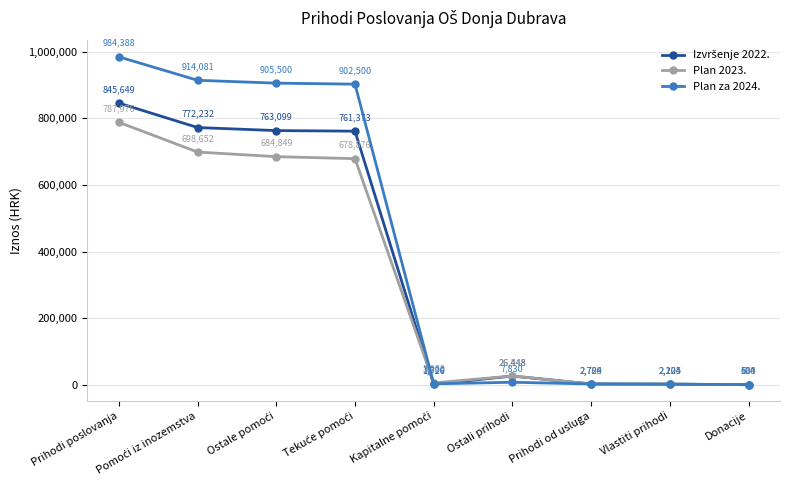

True or false: Plan 2023. has a value of 26545 at Ostali prihodi.

True